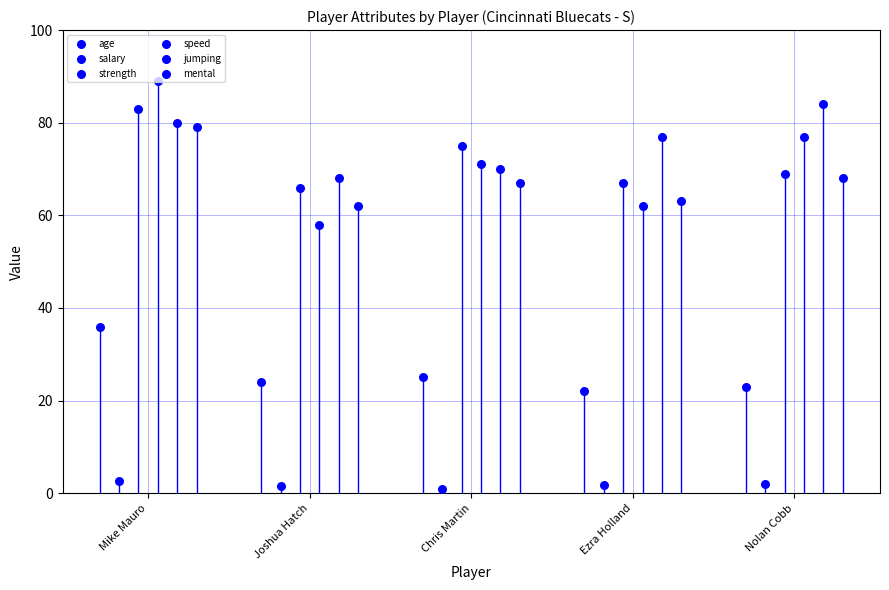

Which series reaches the maximum Y coordinate?

speed